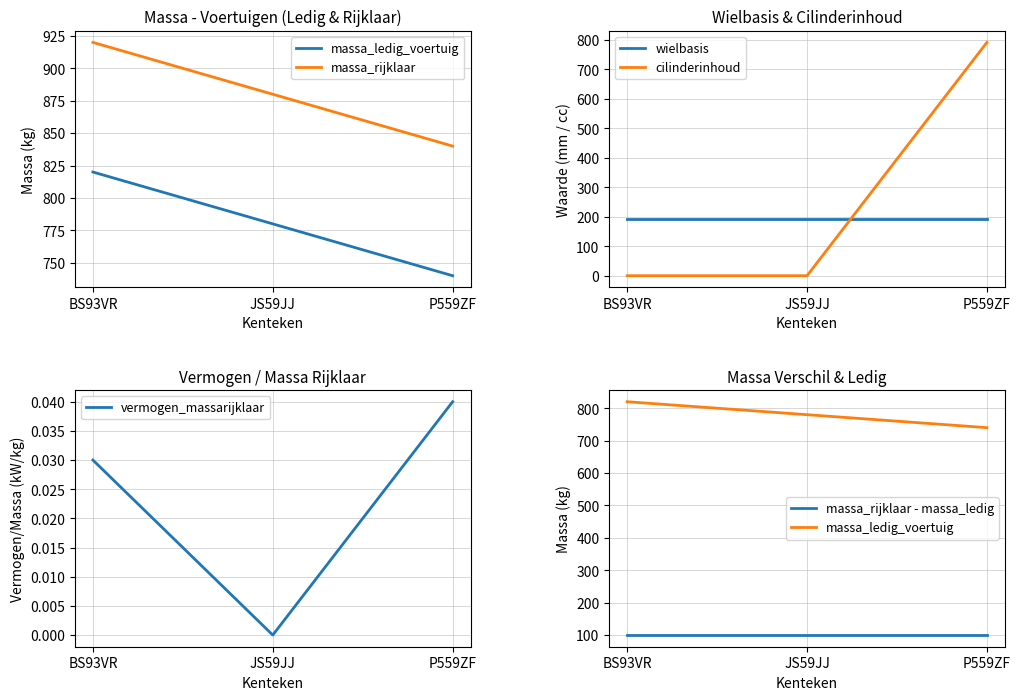

At which category is the sum across all series the highest?

P559ZF